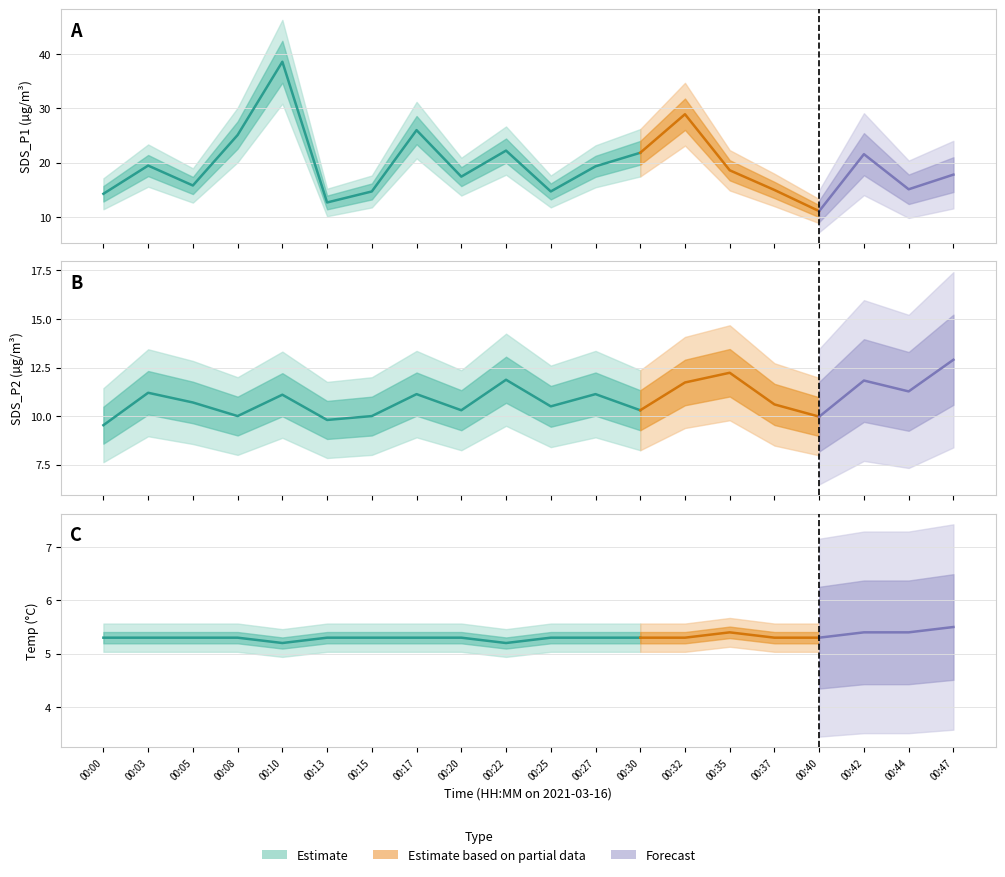

What is the sum of the SDS_P2 values at 00:42 and 00:08?

21.8